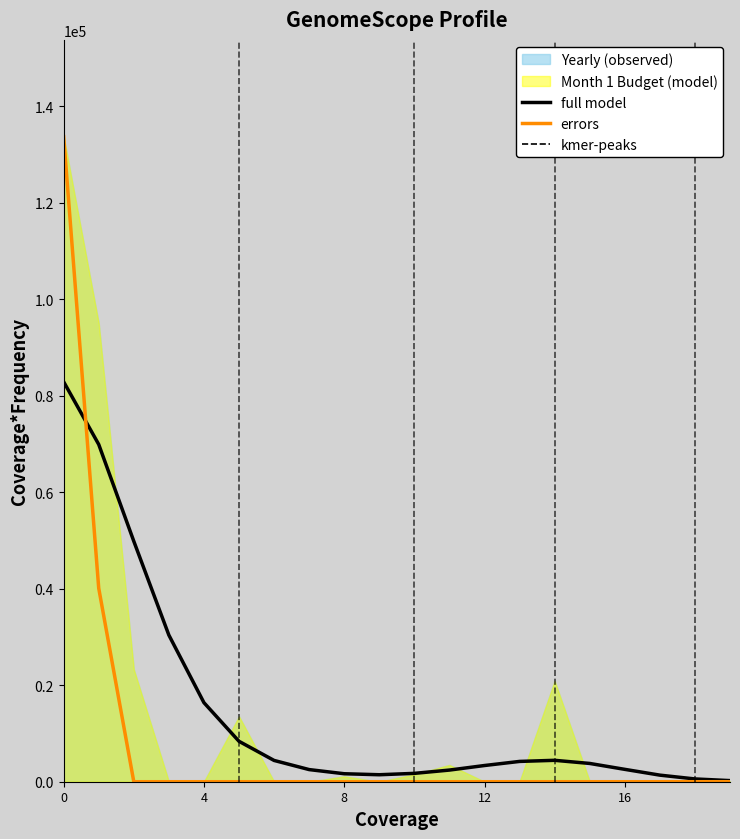

List the series in order of their overall mean, highest first.

full model, errors